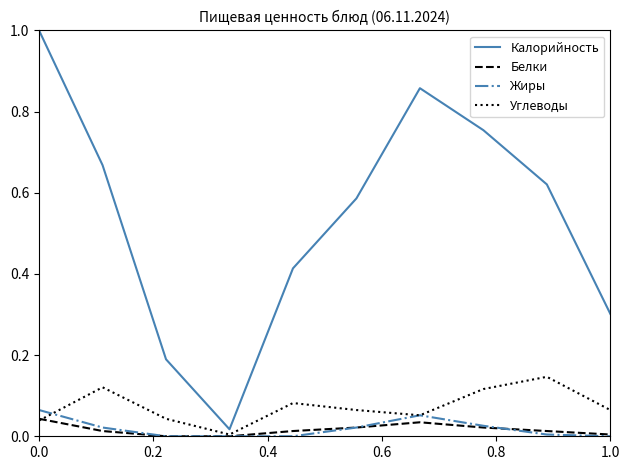

What is the maximum value shown in the chart?

1.0